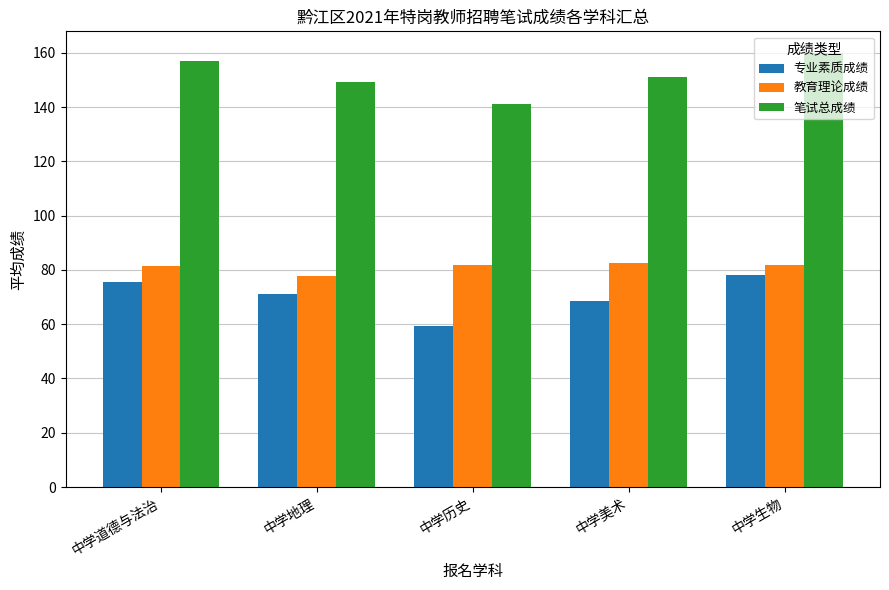

At which category is the sum across all series the highest?

中学生物